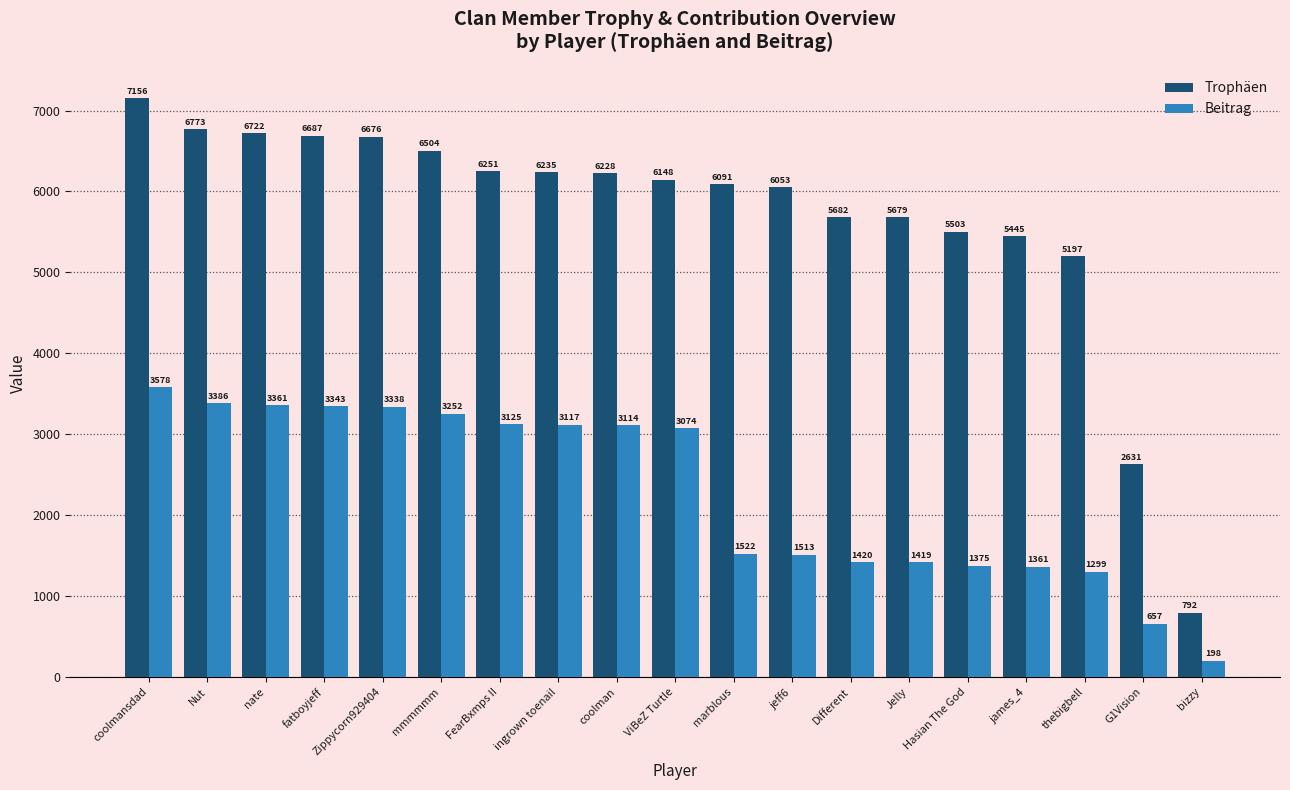

What is the label of the 7th bar from the right?

Different